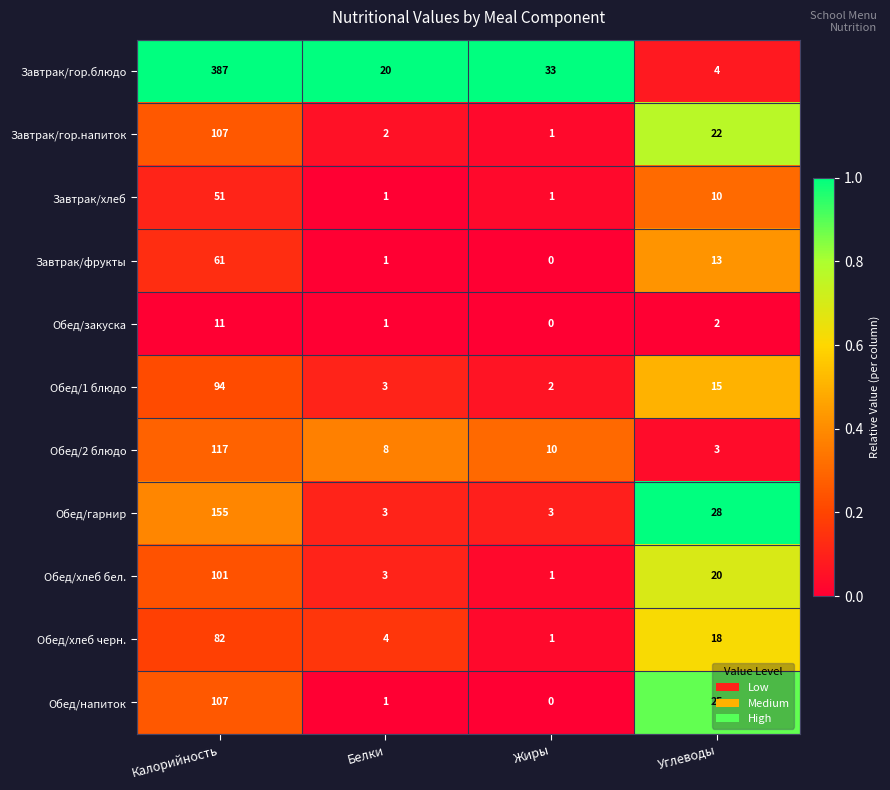

Which series has the widest spread of values?

Завтрак/гор.блюдо